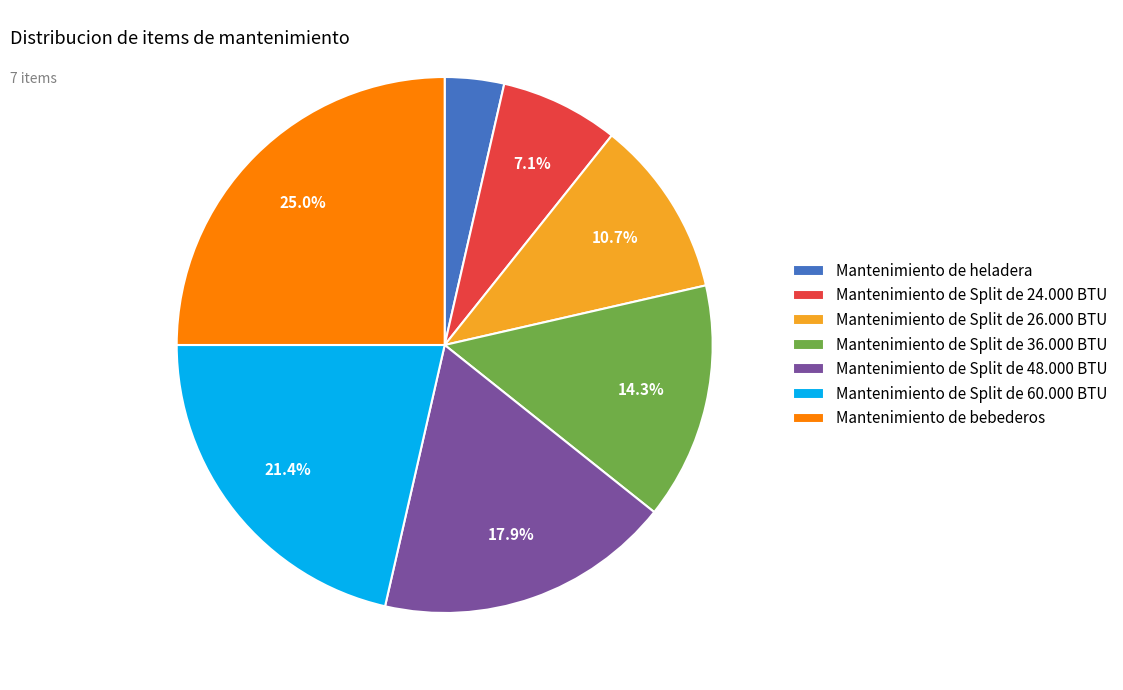

Is Mantenimiento de Split de 36.000 BTU the majority of the pie?

No